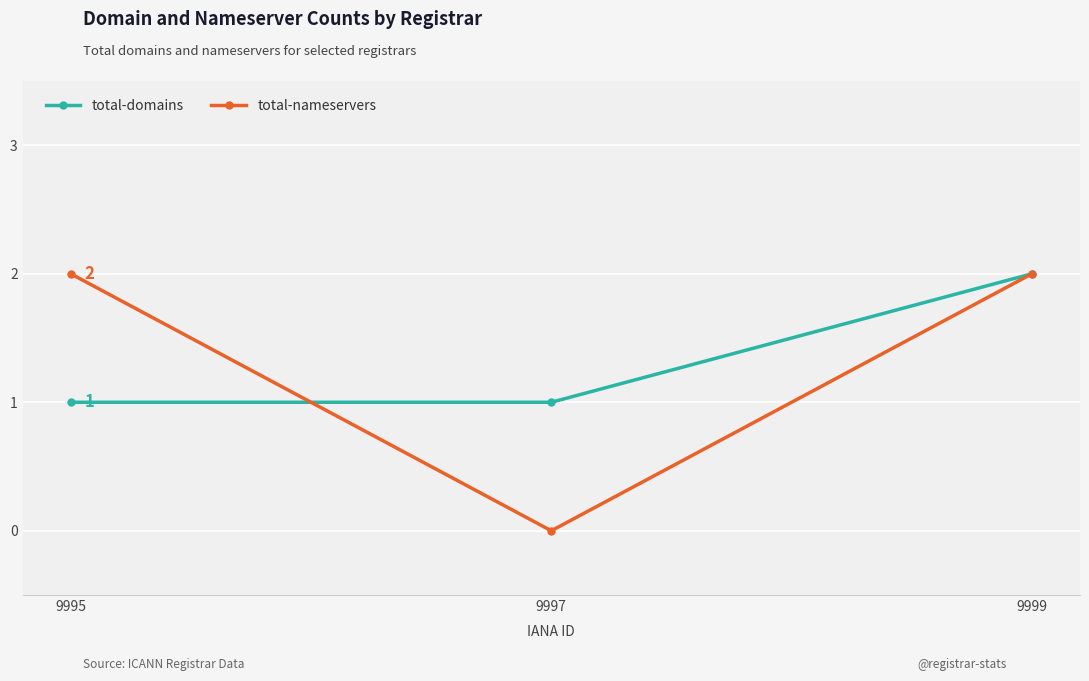

Which series changed the most between 9997 and 9995?

total-nameservers